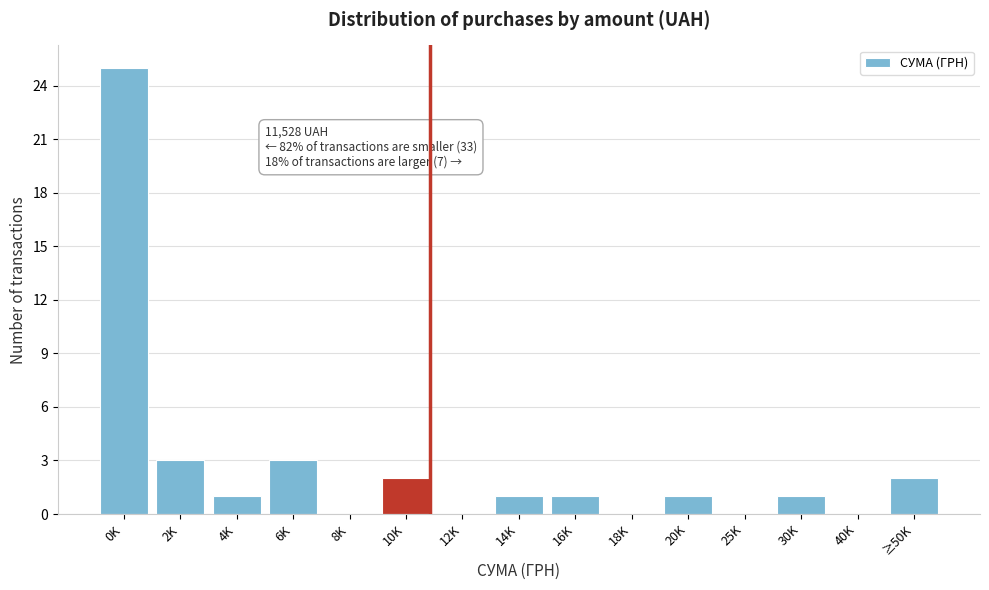

Reading left to right, transcribe all the data shown in this chart.

0K=25	2K=3	4K=1	6K=3	8K=0	10K=2	12K=0	14K=1	16K=1	18K=0	20K=1	25K=0	30K=1	40K=0	≥50K=2